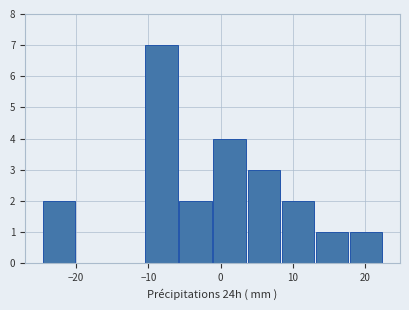

Reading left to right, transcribe this chart: for each bar, give the range it covers on the x-axis and its height. Neither the bar edges nor the heights are printed on the chart, so give them approximately, as read against the axes.

-25 to -20: 2
-20 to -15: 0
-15 to -11: 0
-11 to -6: 7
-6 to -1: 2
-1 to 4: 4
4 to 8: 3
8 to 13: 2
13 to 18: 1
18 to 23: 1